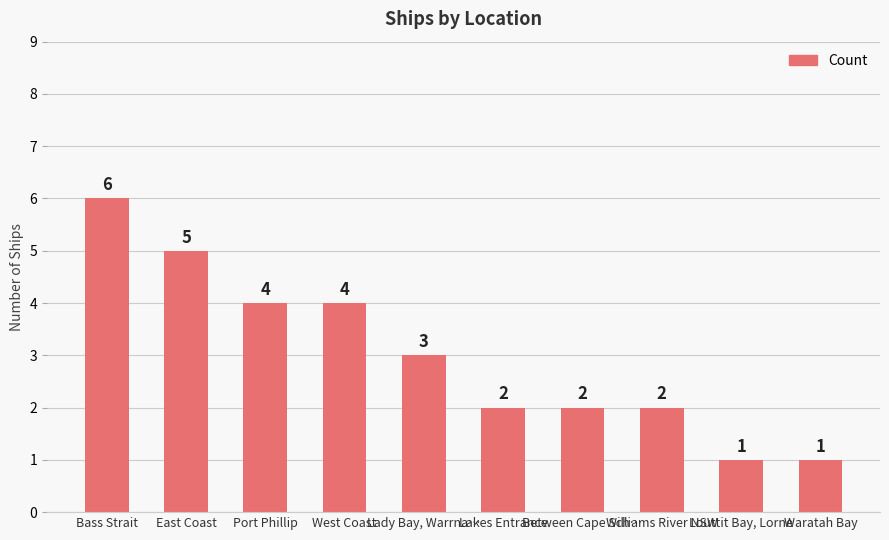

What is the change in value from Port Phillip to Lakes Entrance?

-2